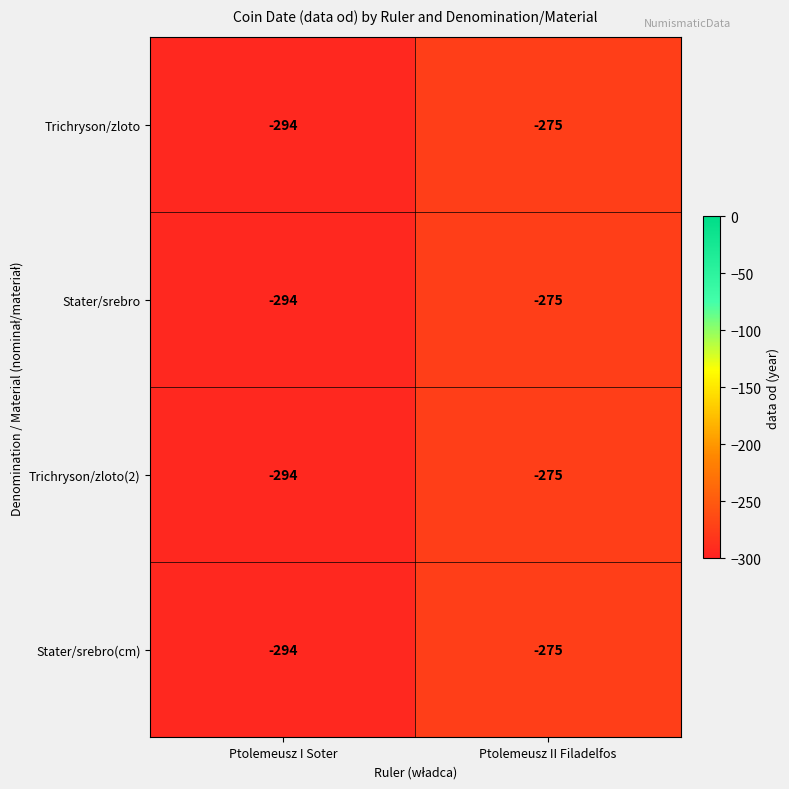

What is the sum of the Stater/srebro(cm) values at Ptolemeusz I Soter and Ptolemeusz II Filadelfos?

-569